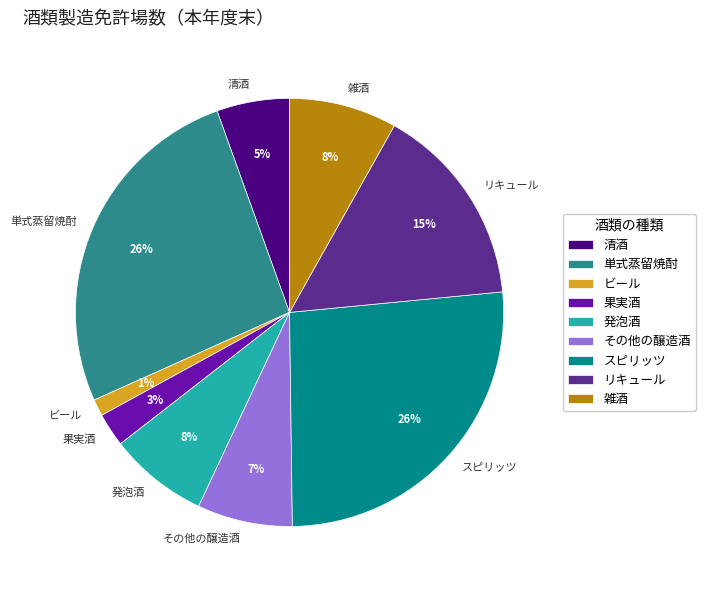

Is the sum of その他の醸造酒 and ビール greater than half?

No